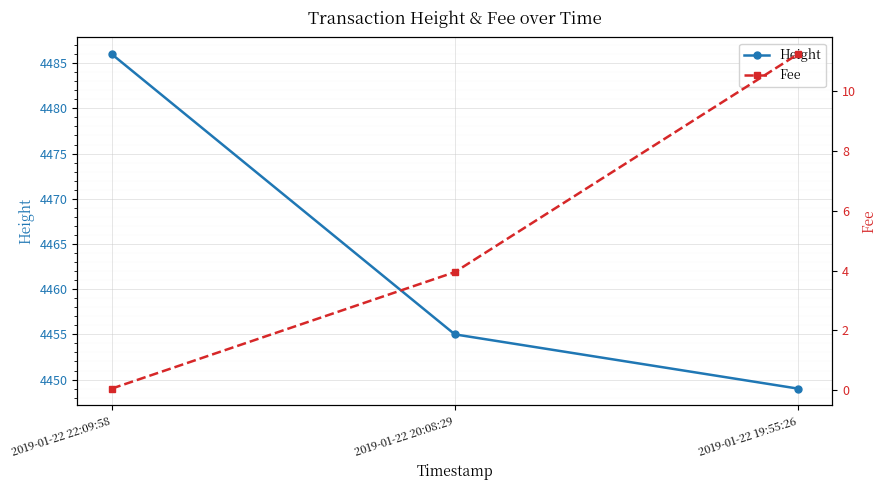

Which category has the highest value in the Fee series?

2019-01-22 19:55:26